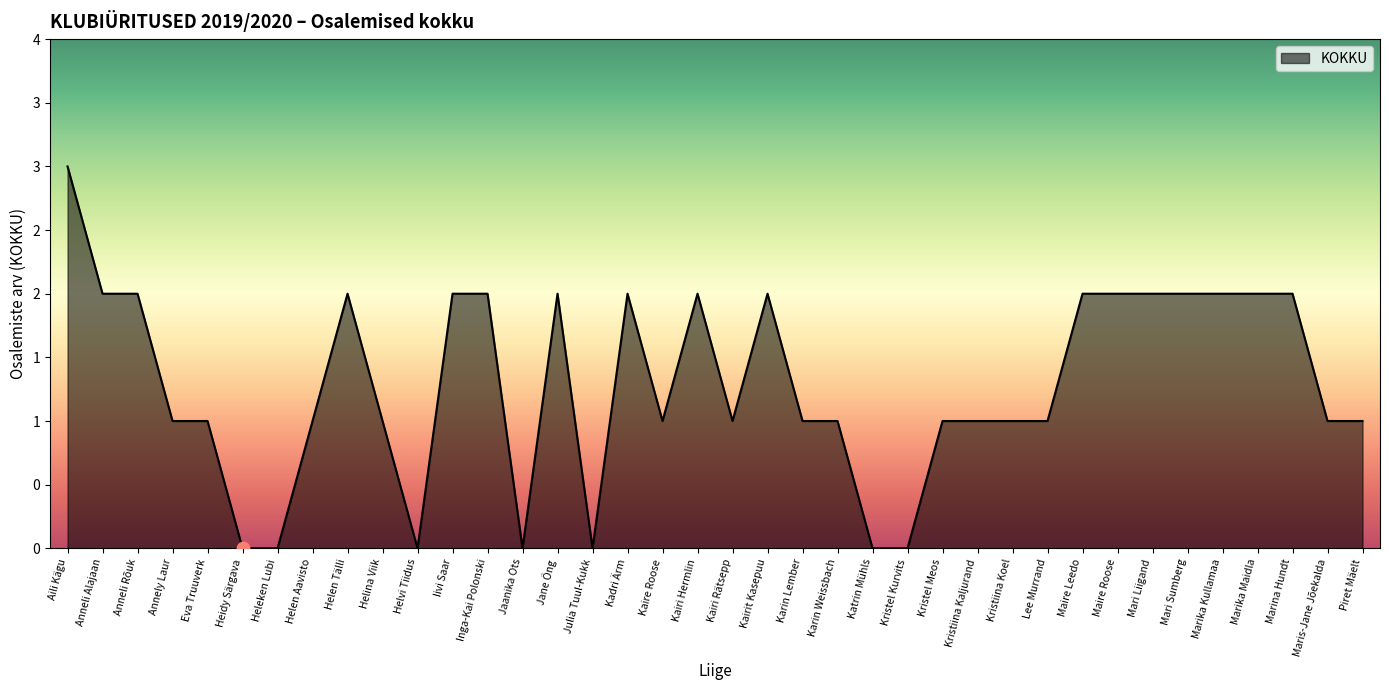

Which has a higher value, Kaire Roose or Maris-Jane Jõekalda?

Kaire Roose